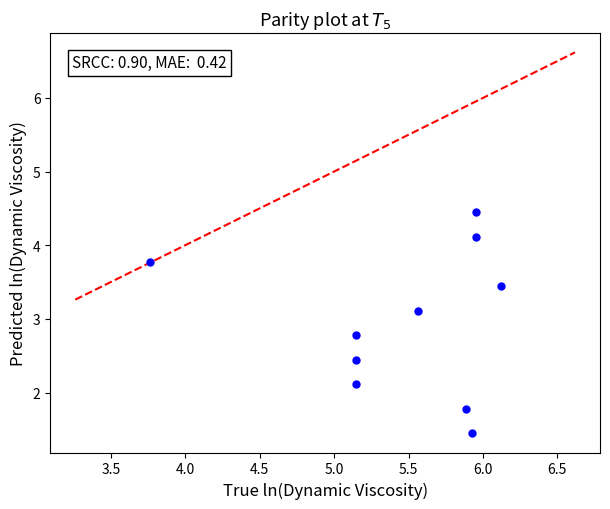

What Y value in the scatter plot is closest to 2?

2.1